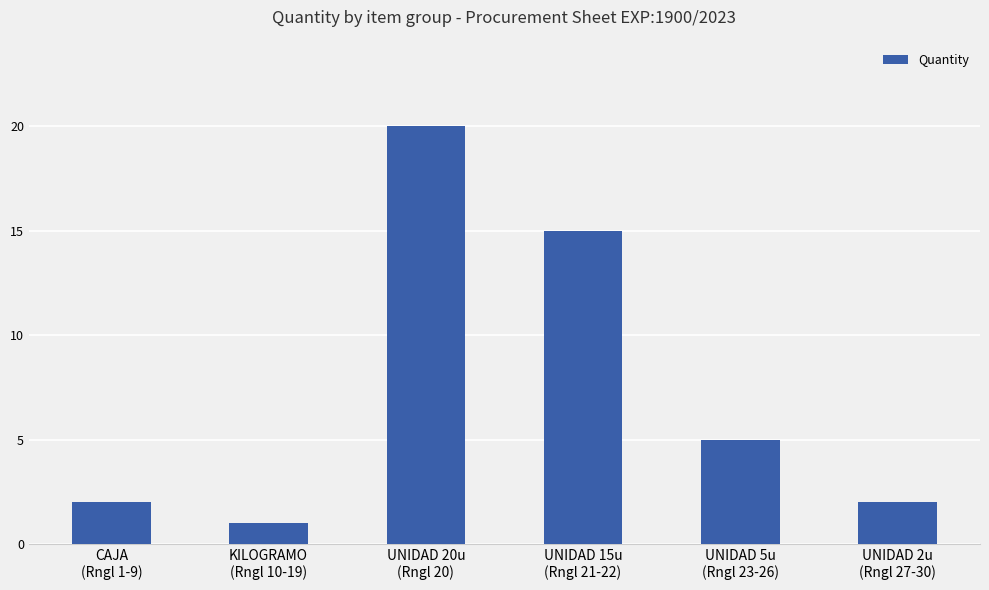

Reading right to left, transcribe all the data shown in this chart.

2	5	15	20	1	2